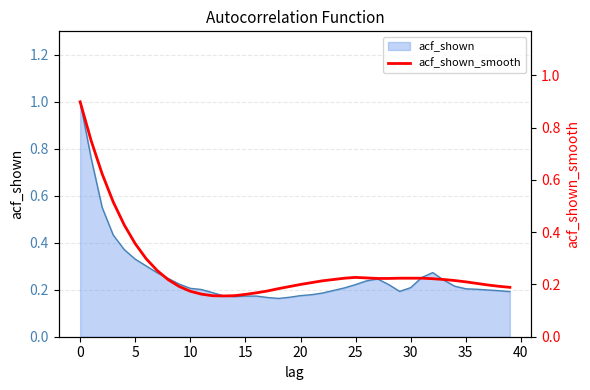

Does the chart display data point markers on the line(s)?

No